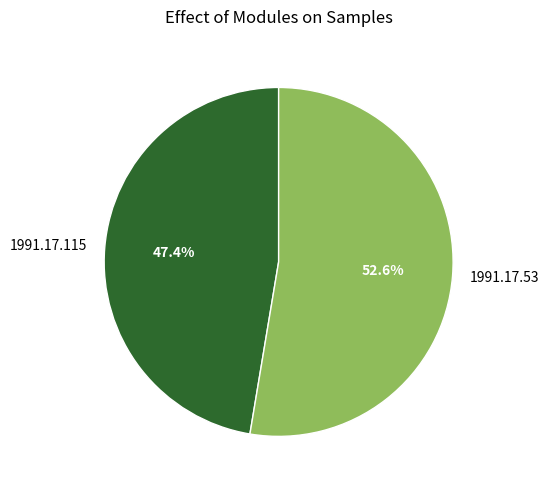

Which has a higher value, 1991.17.115 or 1991.17.53?

1991.17.53